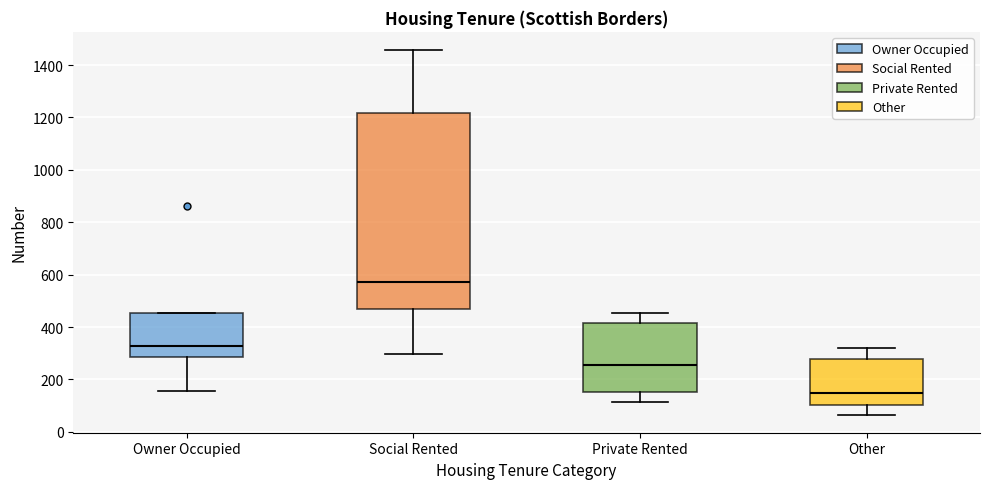

Which box is the tallest, from its lower edge to its upper edge?

Social Rented